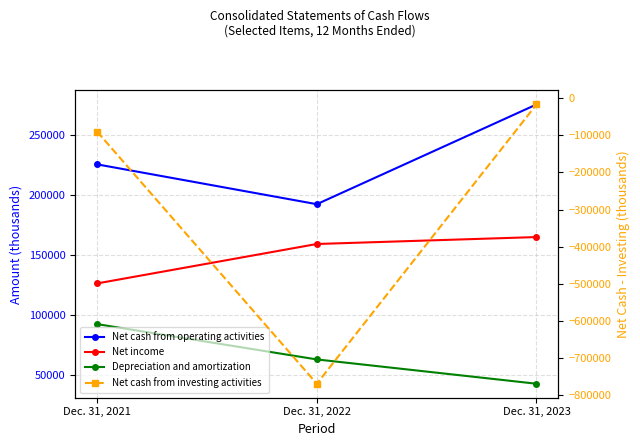

What is the value of the Net cash from operating activities point at the 3rd from the left?

275162